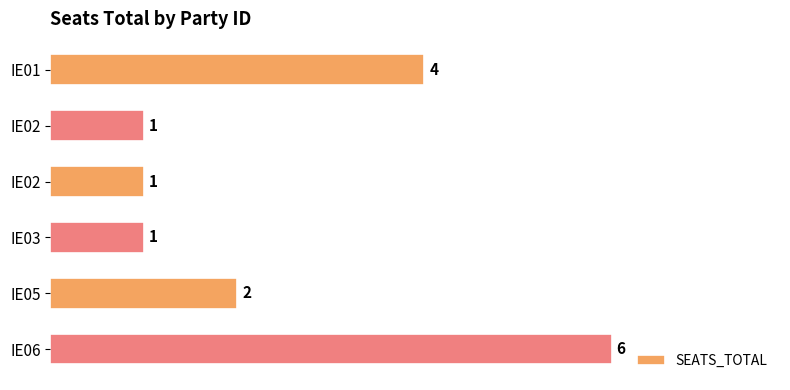

How many bars are there in total?

6